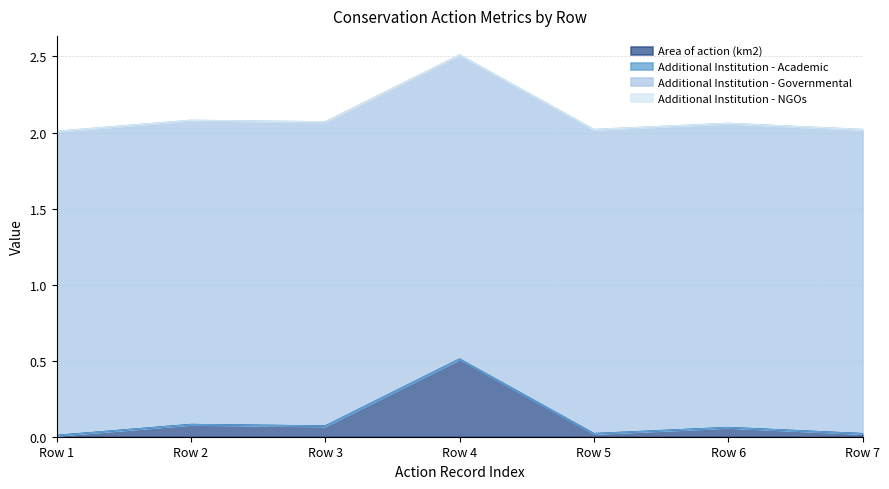

At which category does the chart reach its minimum across all series?

Row 1